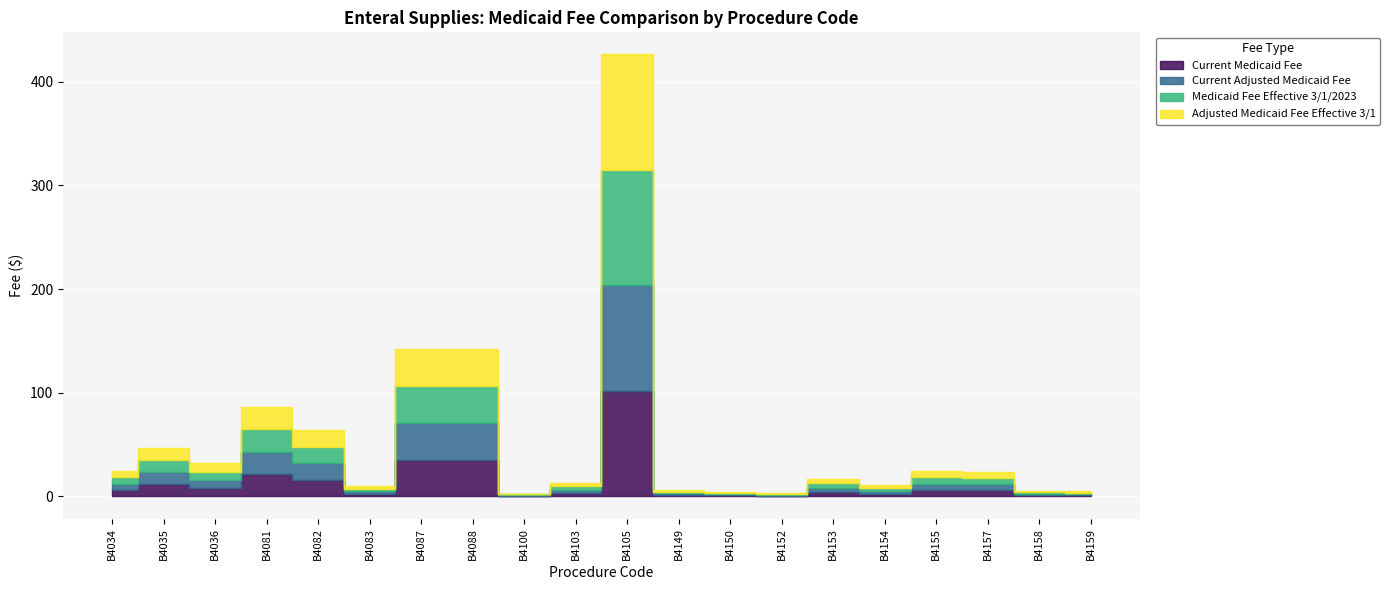

At which category is the sum across all series the highest?

B4105